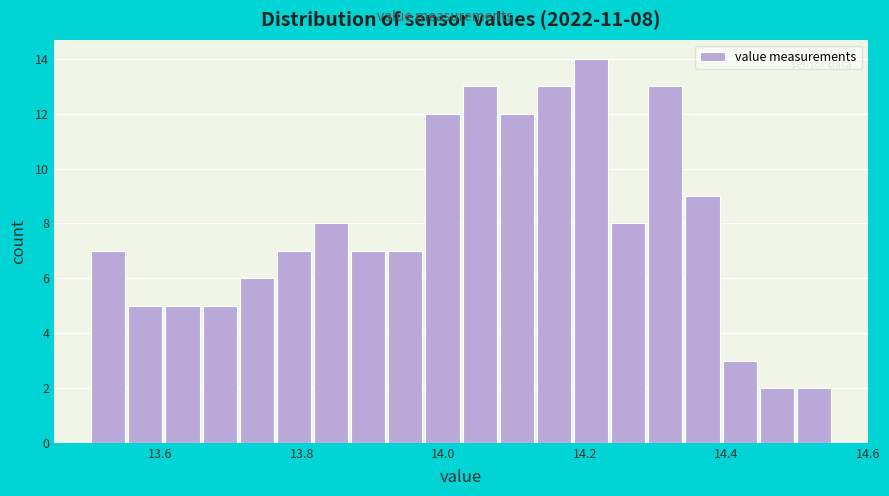

Read against the x-axis, roughly where is the centre of the tallest bar?

14.20